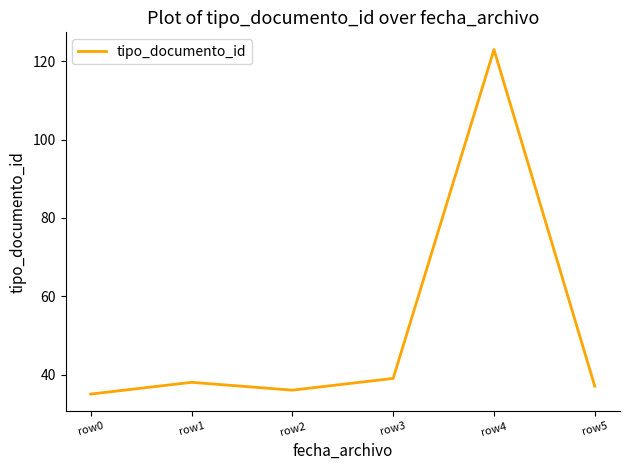

What is the greatest value displayed?

123